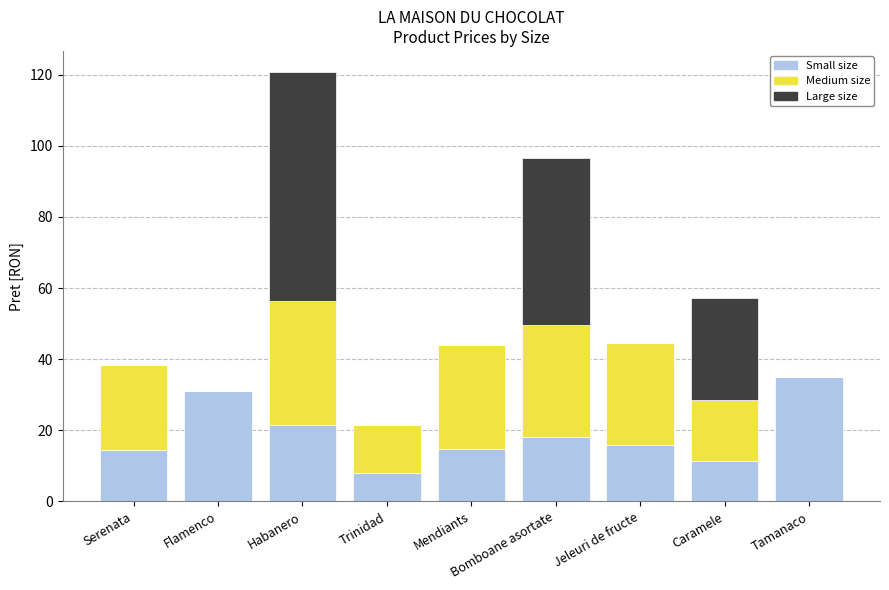

At which category is the sum across all series the highest?

Habanero